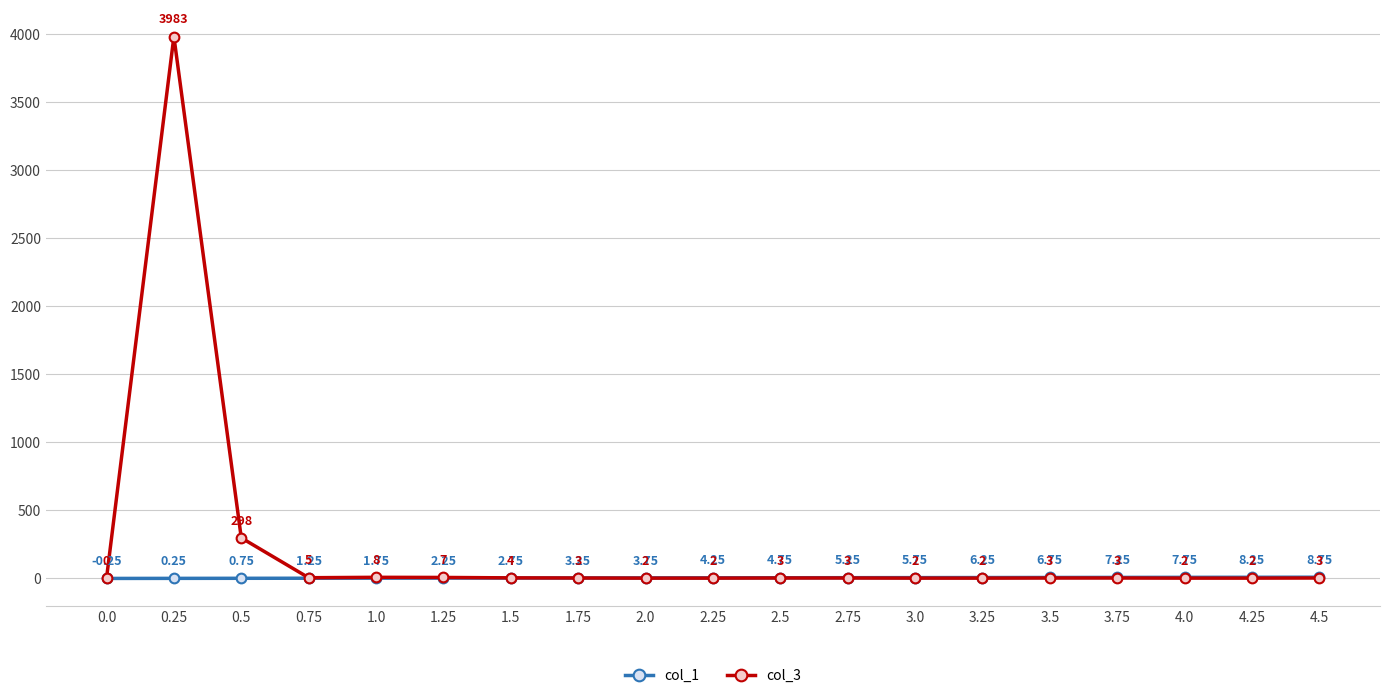

Which series has the largest total across all categories?

col_3